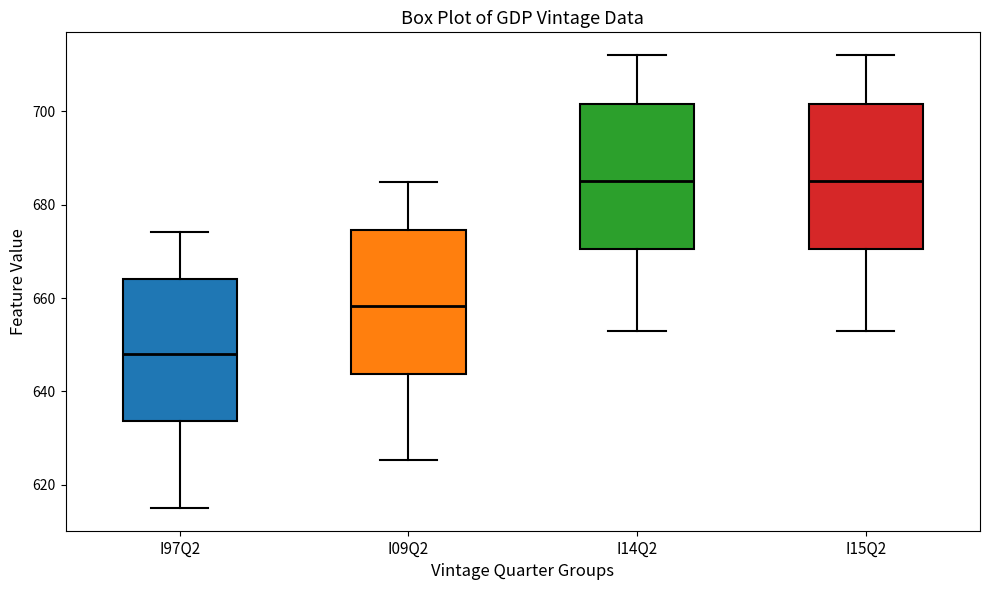

Reading left to right, transcribe this box plot: for each box, give where its median line is, the range the box spans, and where its two whiskers end, as read against the y-axis. The values are not printed on the chart, so give them approximately, as read against the axis.

I97Q2: median 648, box 634 to 664, whiskers 616 to 674
I09Q2: median 658, box 644 to 674, whiskers 626 to 684
I14Q2: median 684, box 670 to 702, whiskers 654 to 712
I15Q2: median 684, box 670 to 702, whiskers 654 to 712